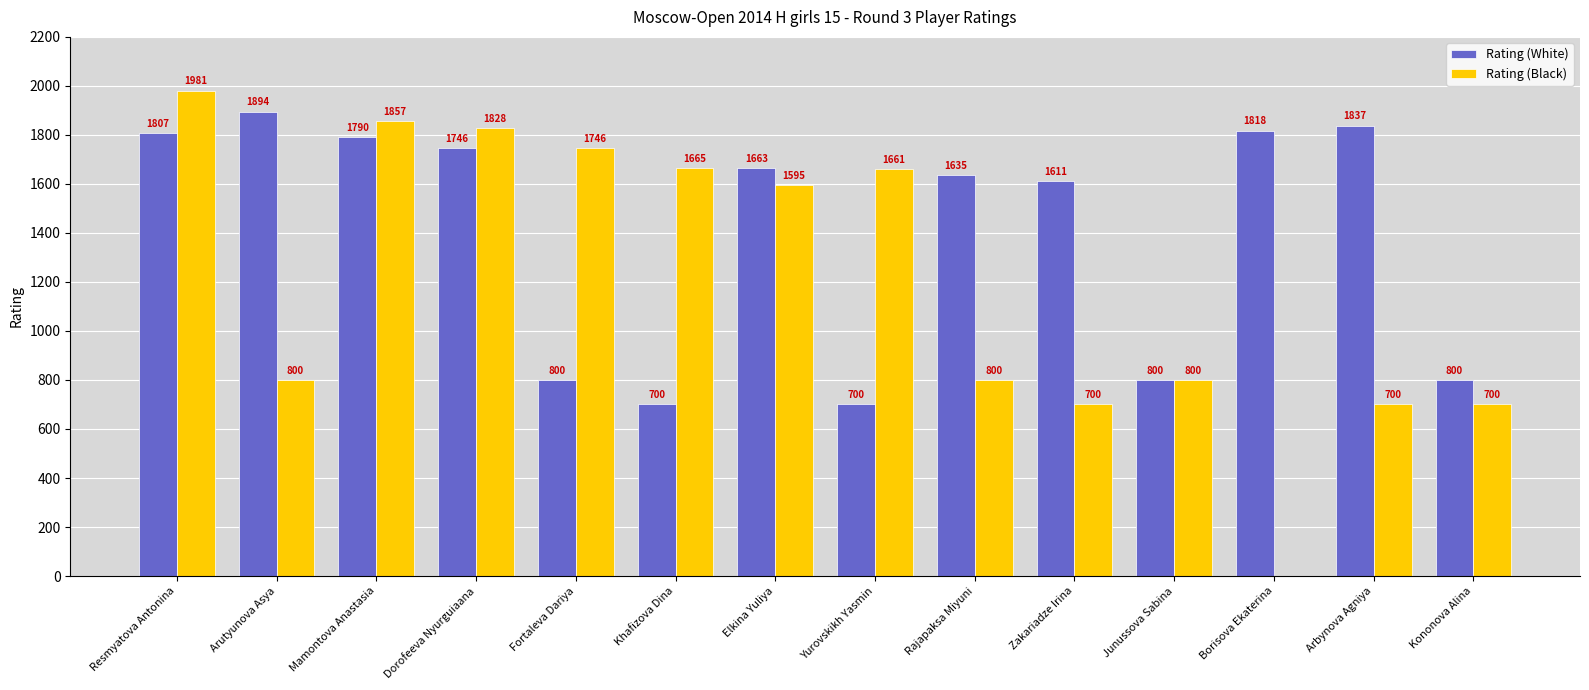

The value of Rating (Black) at Zakariadze Irina is 205. True or false?

False